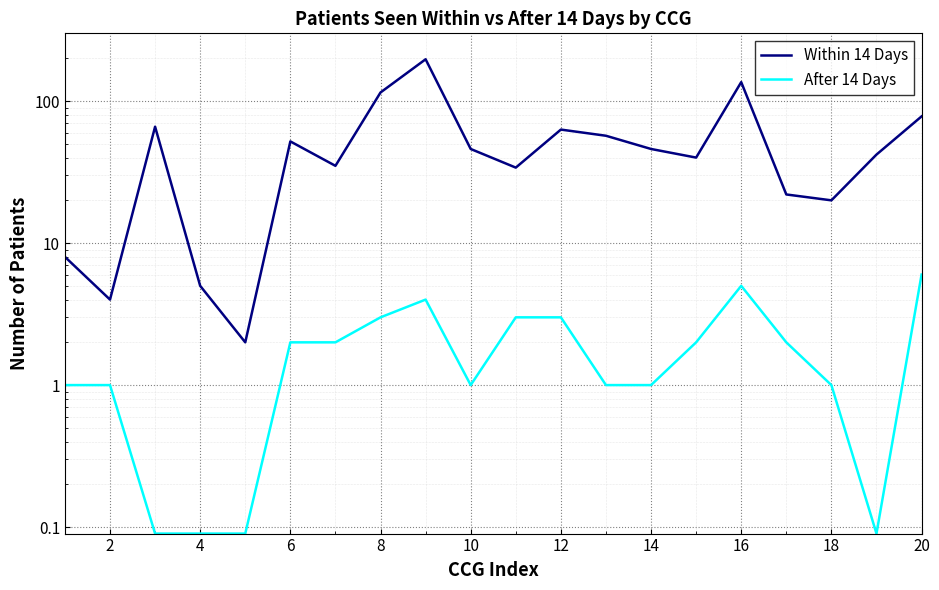

True or false: After 14 Days has more than 2 interior local peaks.

False